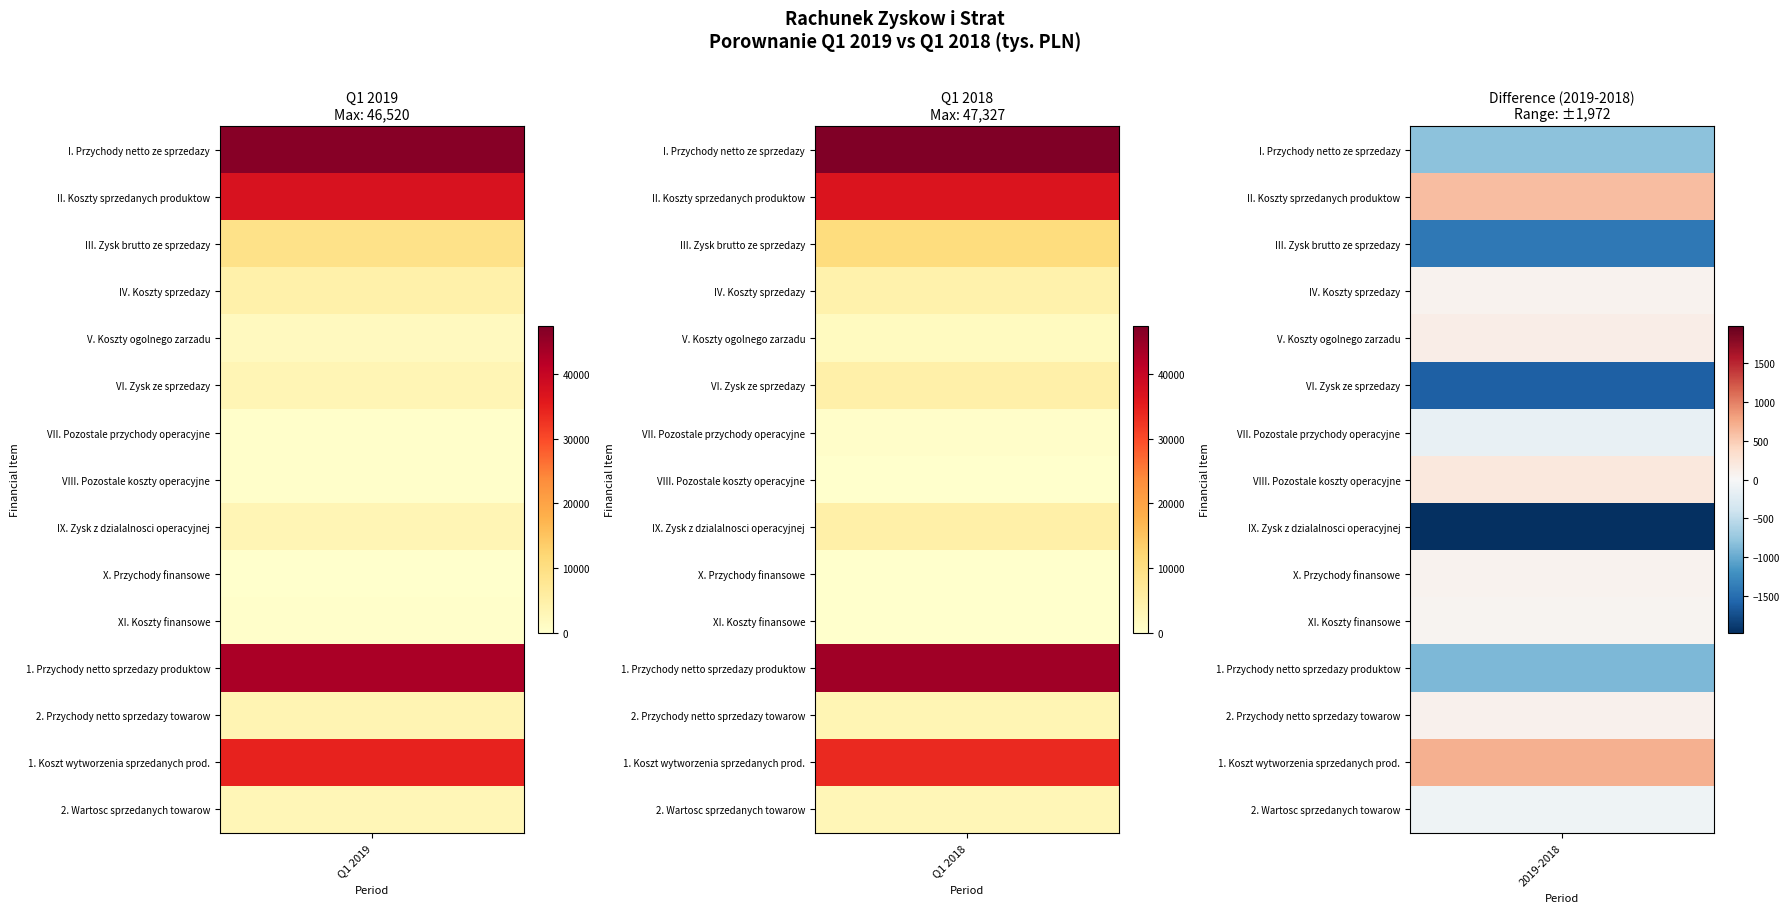

The value of IV. Koszty sprzedazy at 0 is 1984. True or false?

False